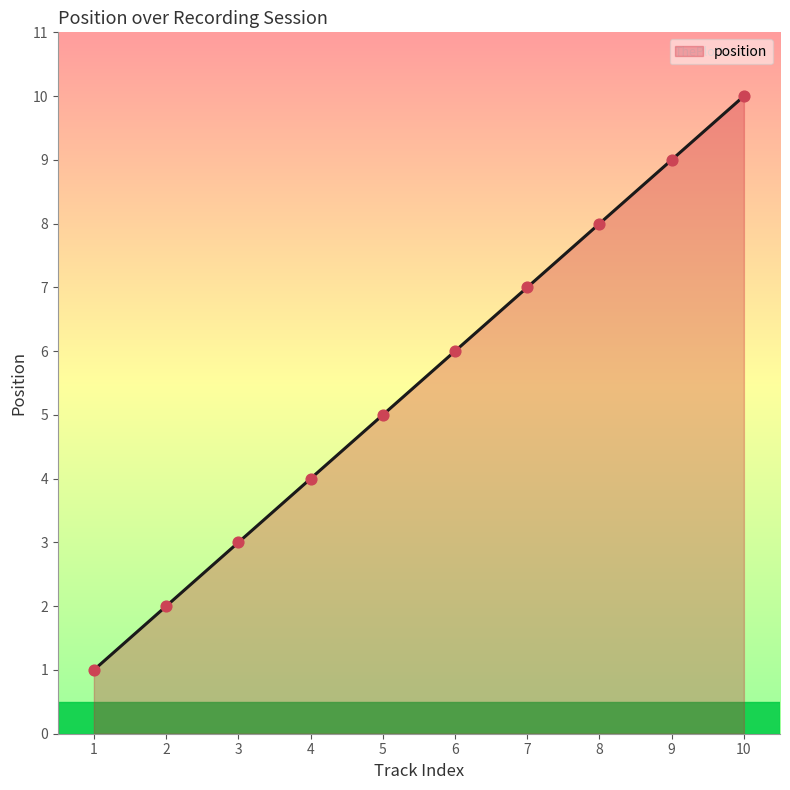

What is the change in value from 8 to 9?

+1